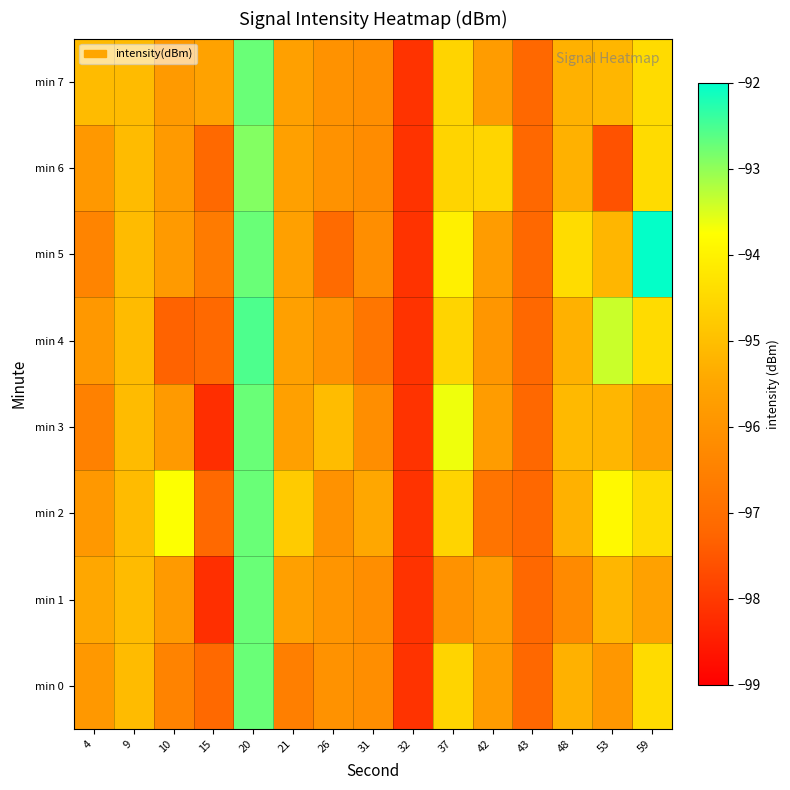

List the series in order of their peak value, lowest first.

min 6, min 0, min 1, min 2, min 3, min 7, min 4, min 5